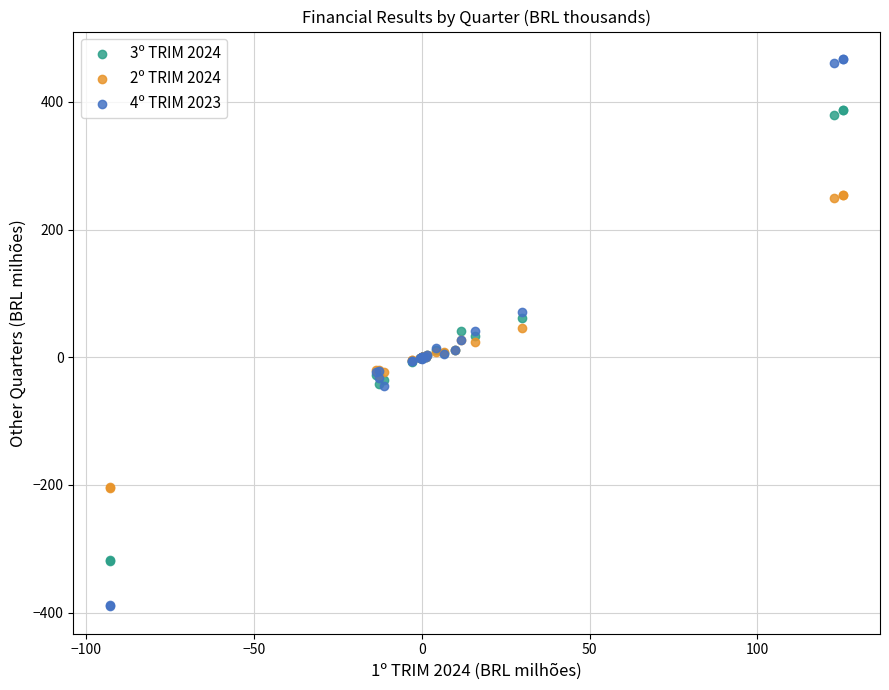

Which series has the widest spread of Y values?

4º TRIM 2023